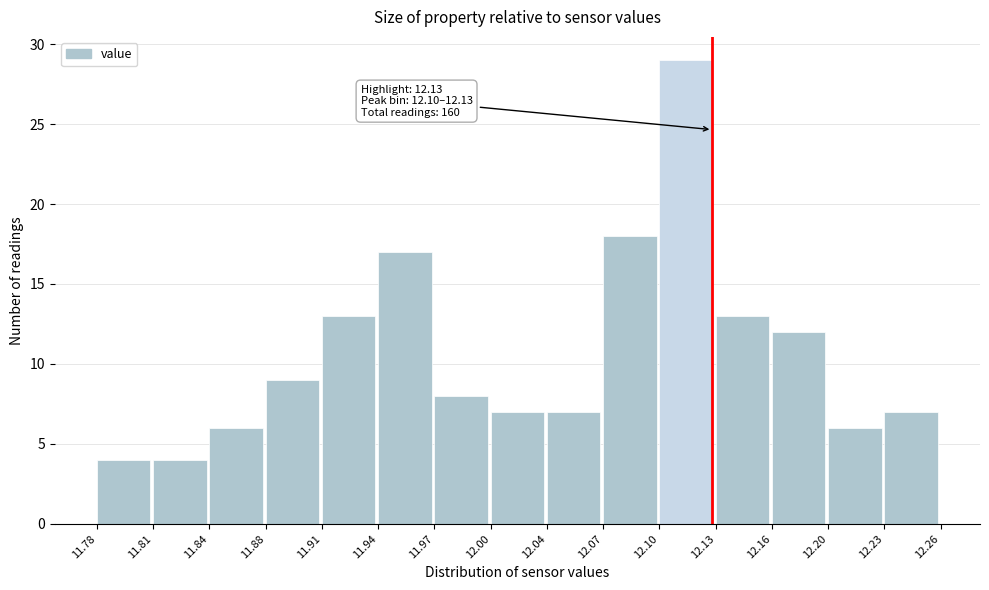

Which range on the x-axis has the tallest bar?

12.10 to 12.13